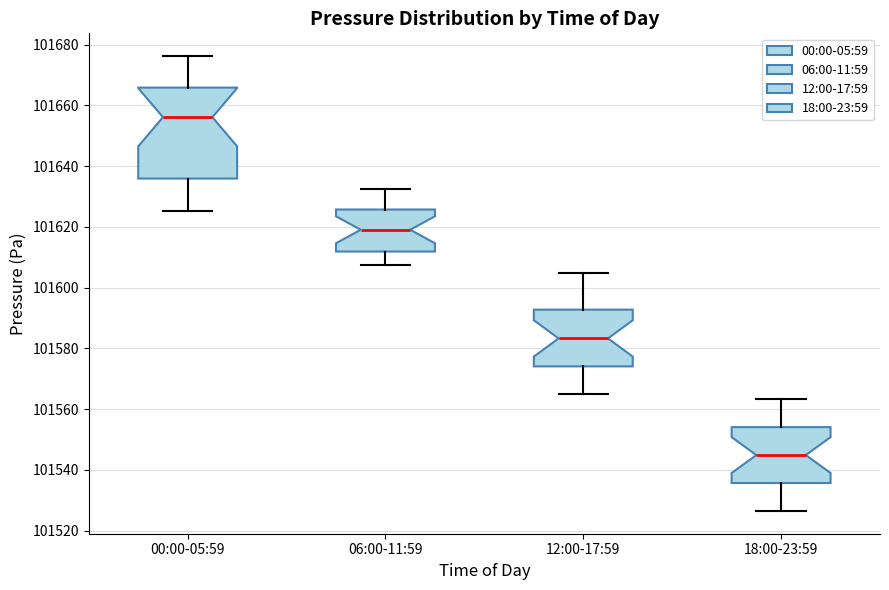

Where does the upper whisker of the box for 18:00-23:59 end on the y-axis? The values are not printed on the chart, so give them approximately, as read against the axis.

101564